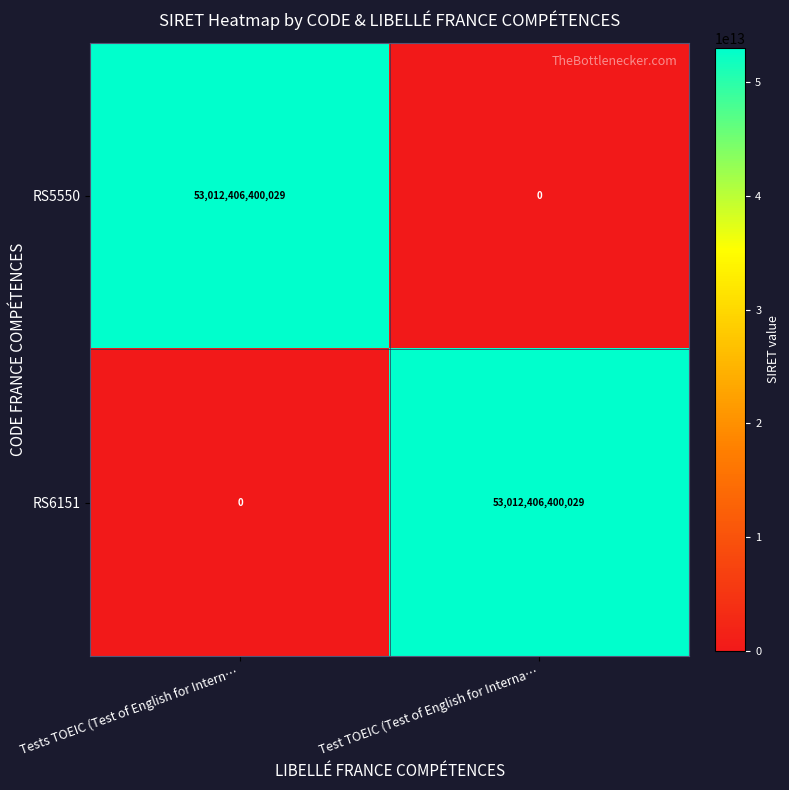

Which category has the highest value in the RS5550 series?

Tests TOEIC (Test of English for Intern…